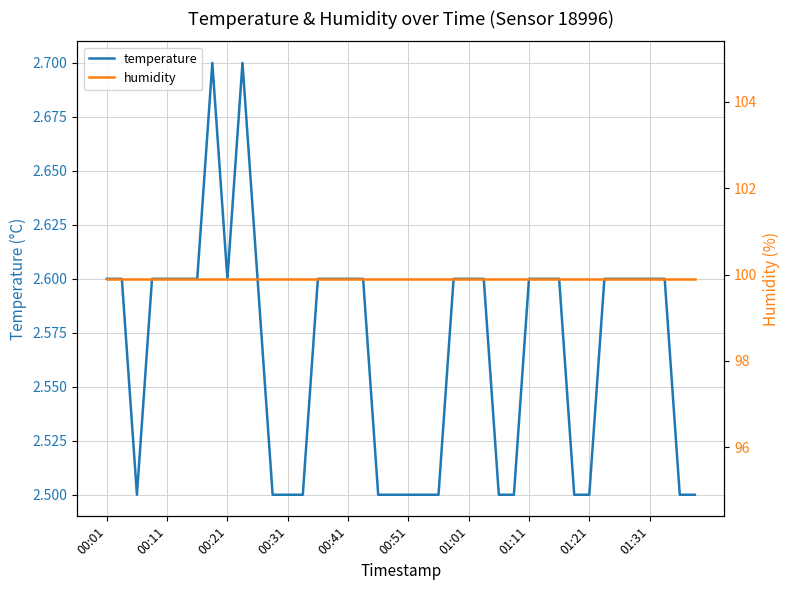

At which label does humidity reach its peak?

00:01